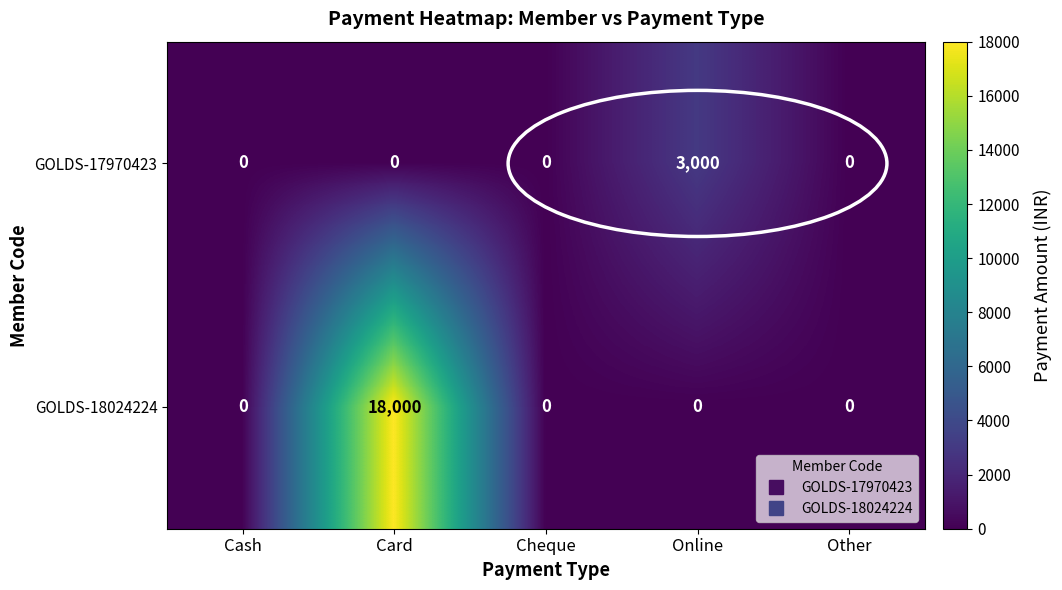

At which category is the sum across all series the highest?

Card